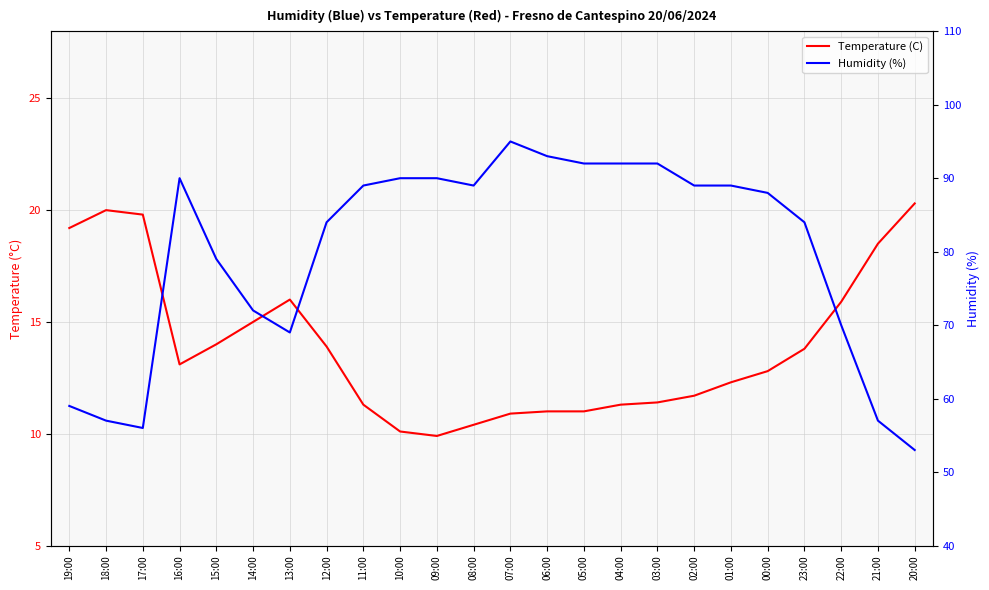

What is the sum of all Temperature (C) values?

333.6